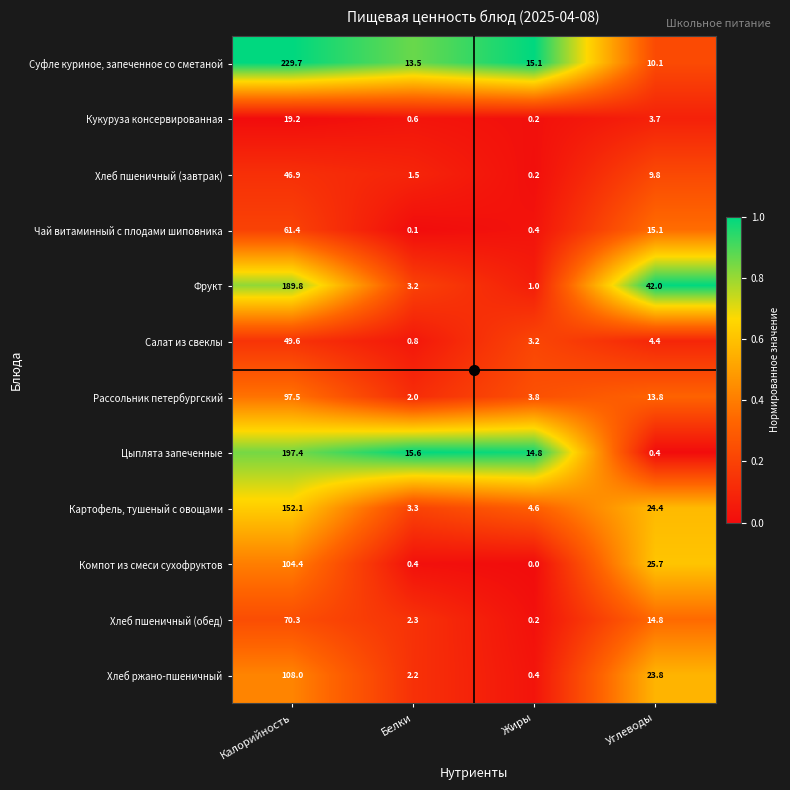

What is the difference between the second highest and minimum values in the Суфле куриное, запеченное со сметаной series?

5.0